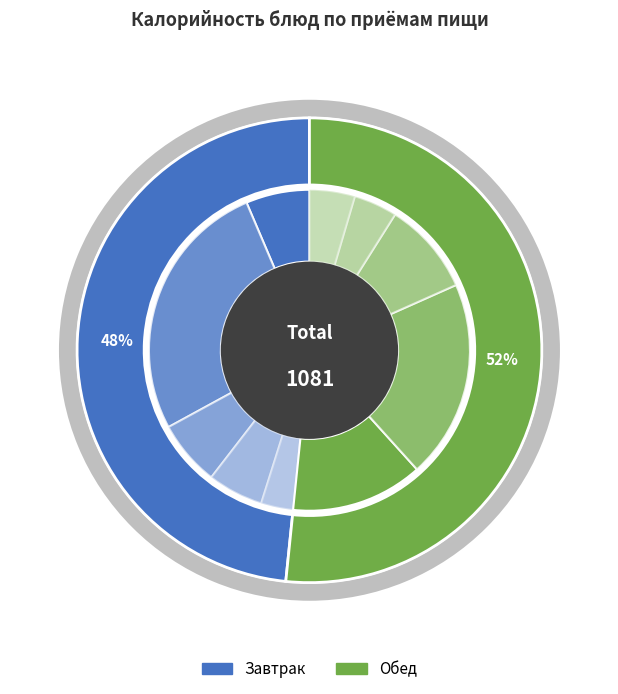

To the nearest percent, what is the difference between the Чай с сахаром и лимоном and Хлеб пшеничный (завтрак) slice percentages?

1%